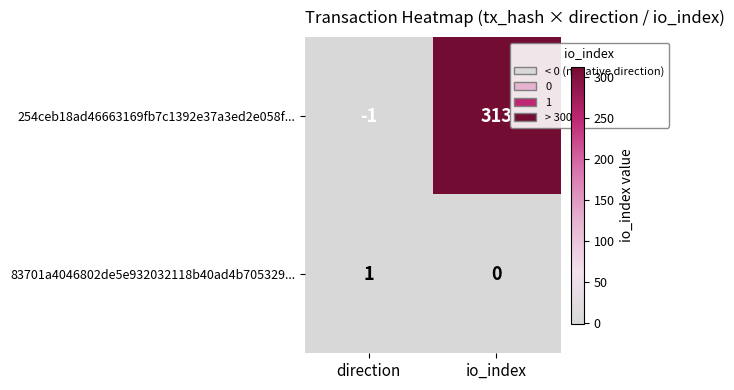

List the series in order of their overall mean, lowest first.

83701a4046802de5e932032118b40ad4b705329..., 254ceb18ad46663169fb7c1392e37a3ed2e058f...